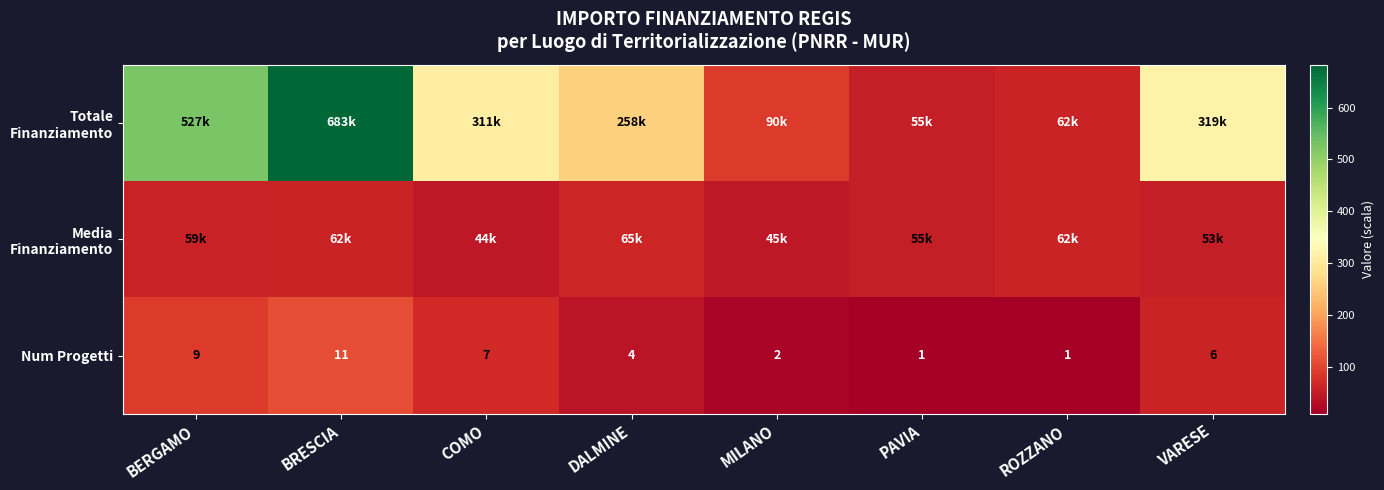

Where does the Num Progetti series first go above 6?

BERGAMO